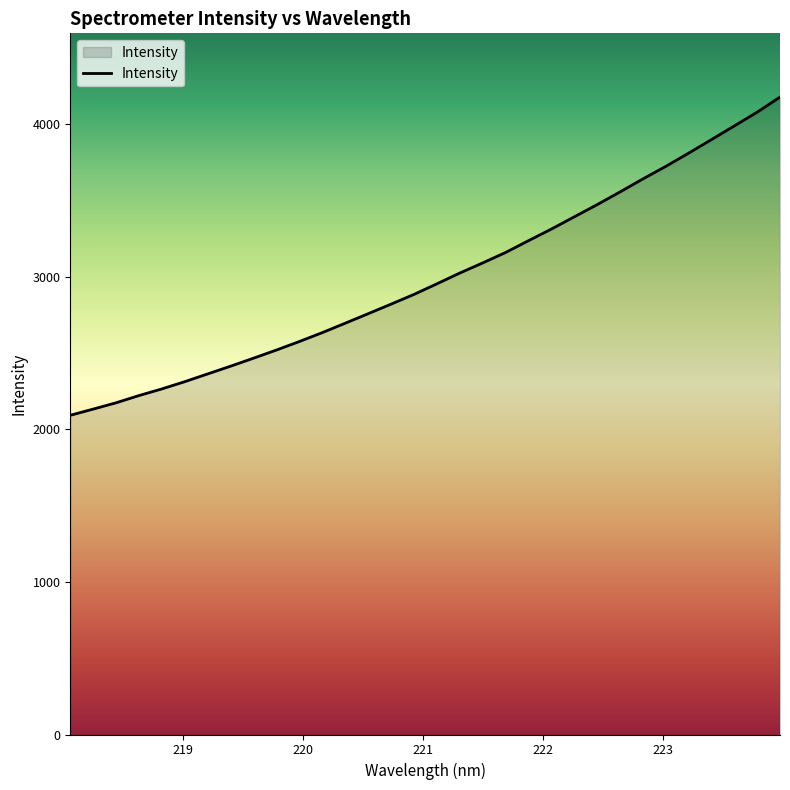

What is the difference between the maximum and minimum values?

2086.1